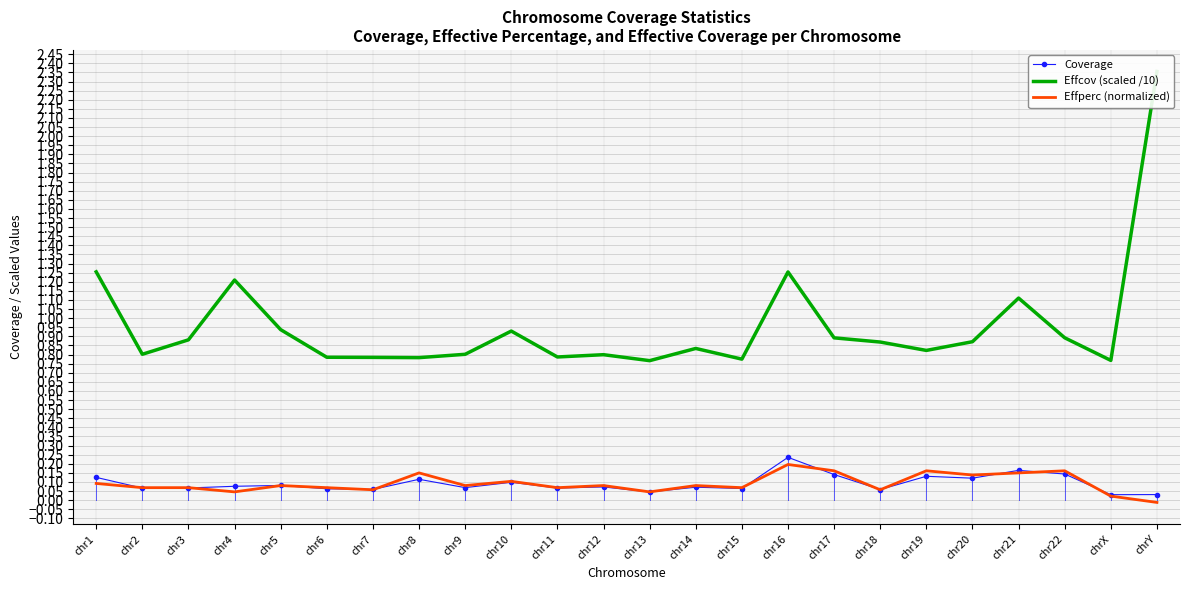

At which label does Effcov (scaled /10) reach its peak?

chrY